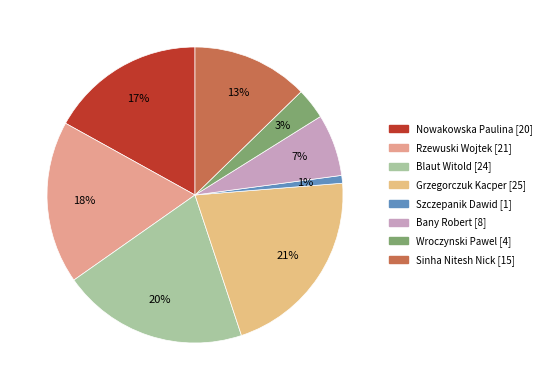

Is there any slice that represents more than half of the pie?

No